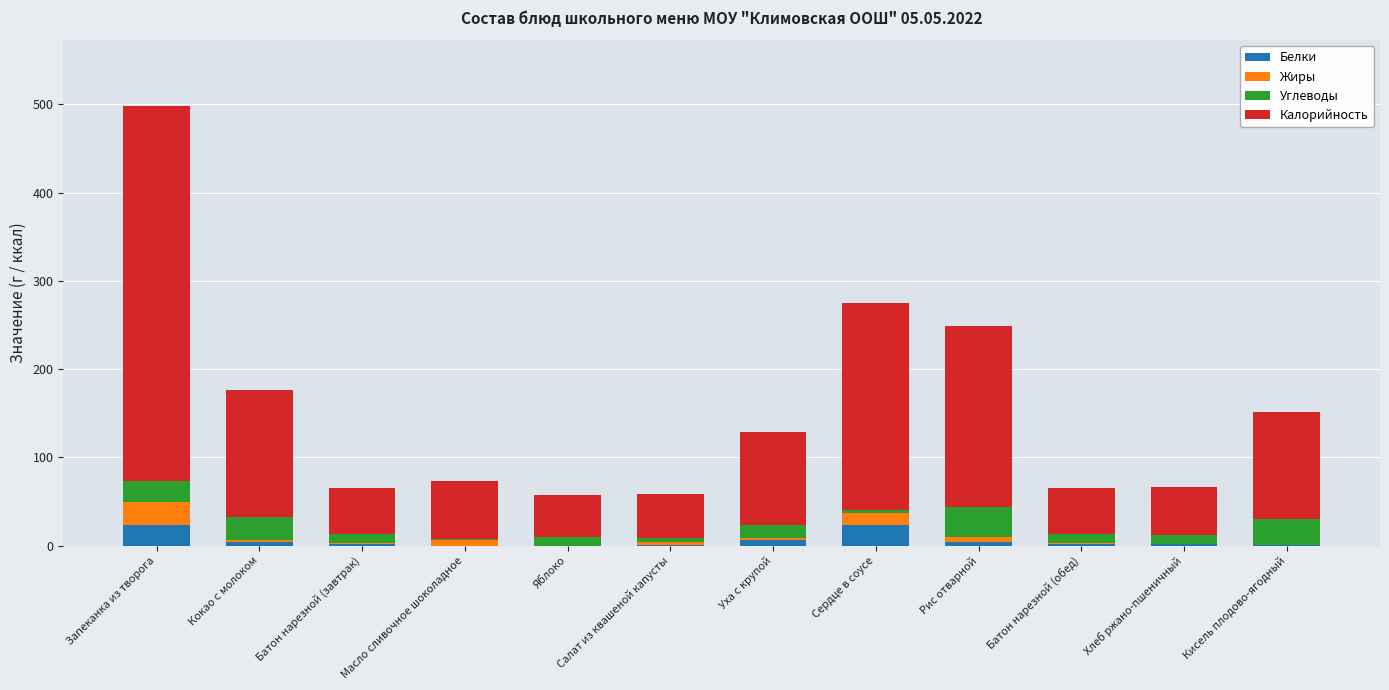

At which category is the sum across all series the highest?

Запеканка из творога